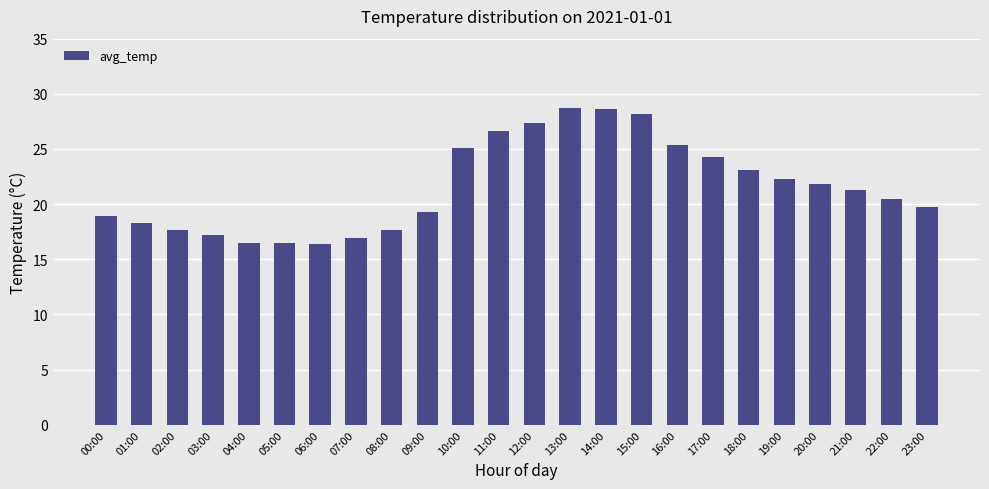

What is the difference between the second highest and second lowest values?

12.1